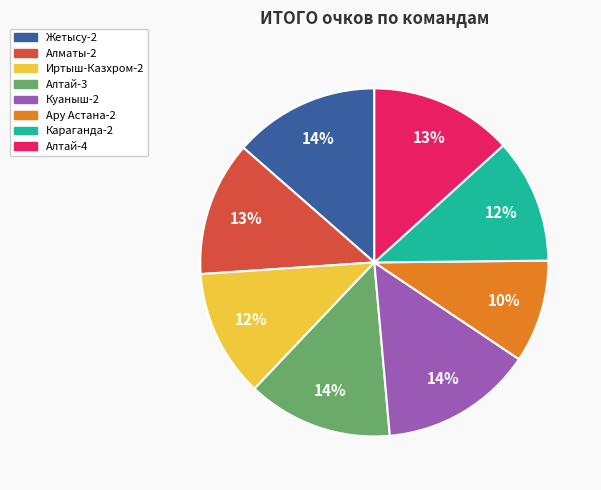

True or false: Алтай-3 accounts for 21% of the total.

False